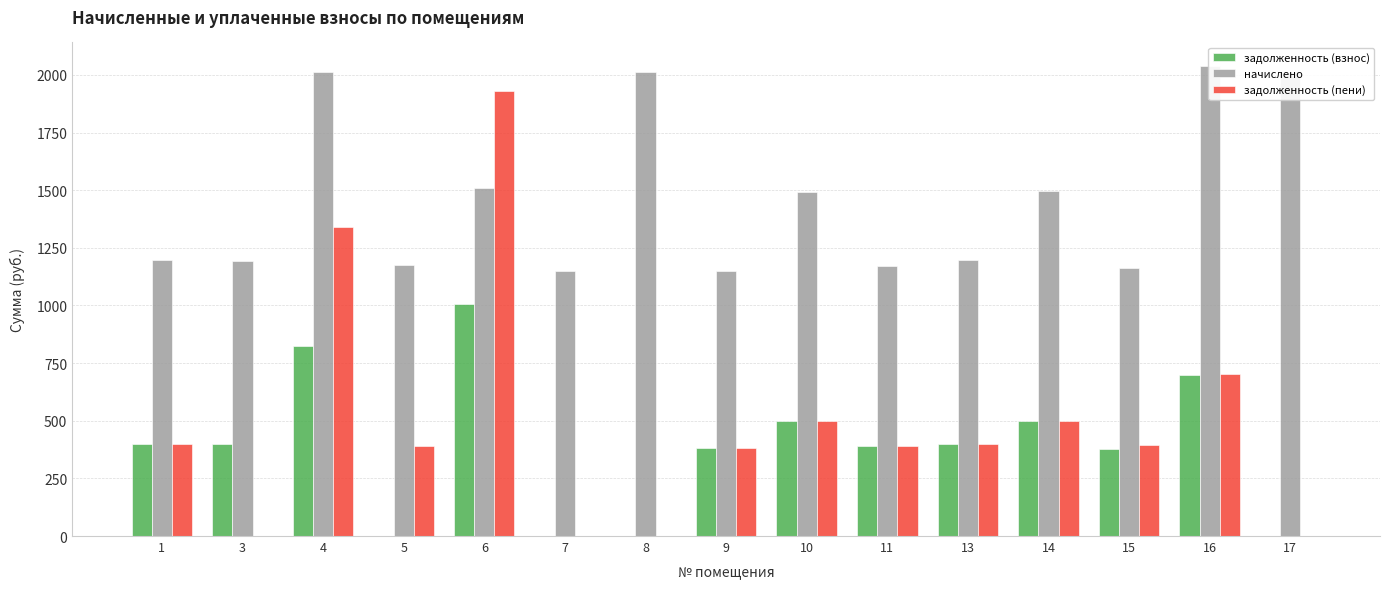

Which series has the largest range (max minus min)?

задолженность (пени)